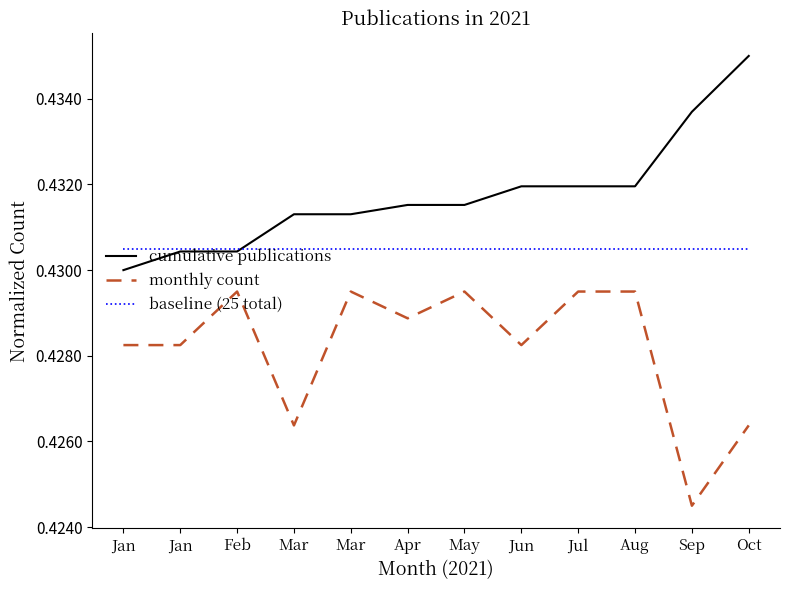

What is the sum of all cumulative publications values?

5.2